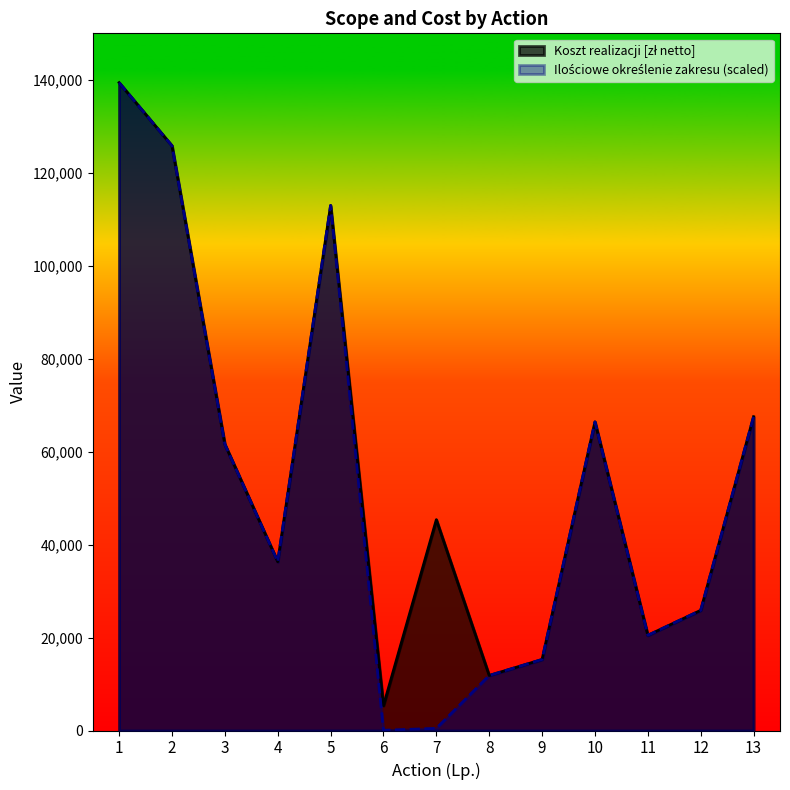

What is the average value of the Ilościowe określenie zakresu rzeczowego series?

52612